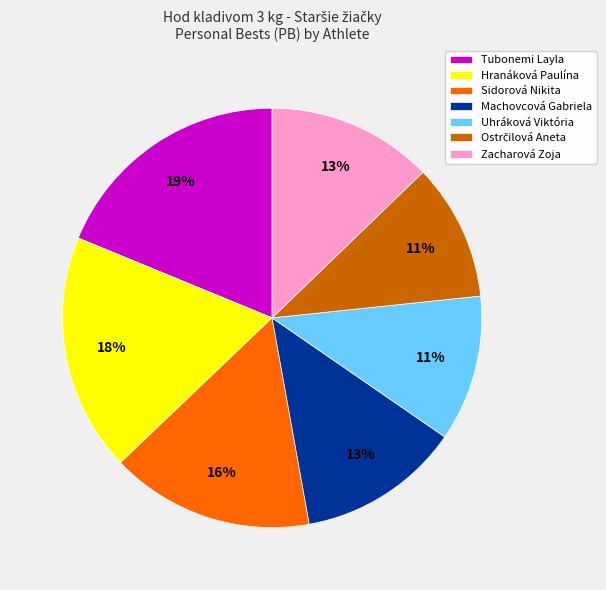

What is the ratio of the value at Zacharová Zoja to the value at Machovcová Gabriela?

1.0